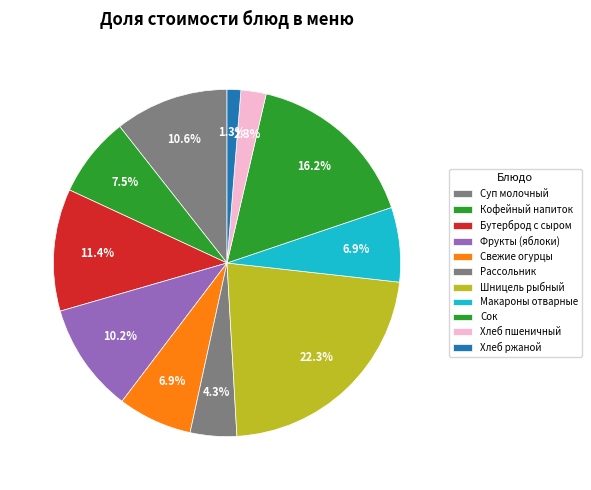

How many segments does this pie chart have?

11